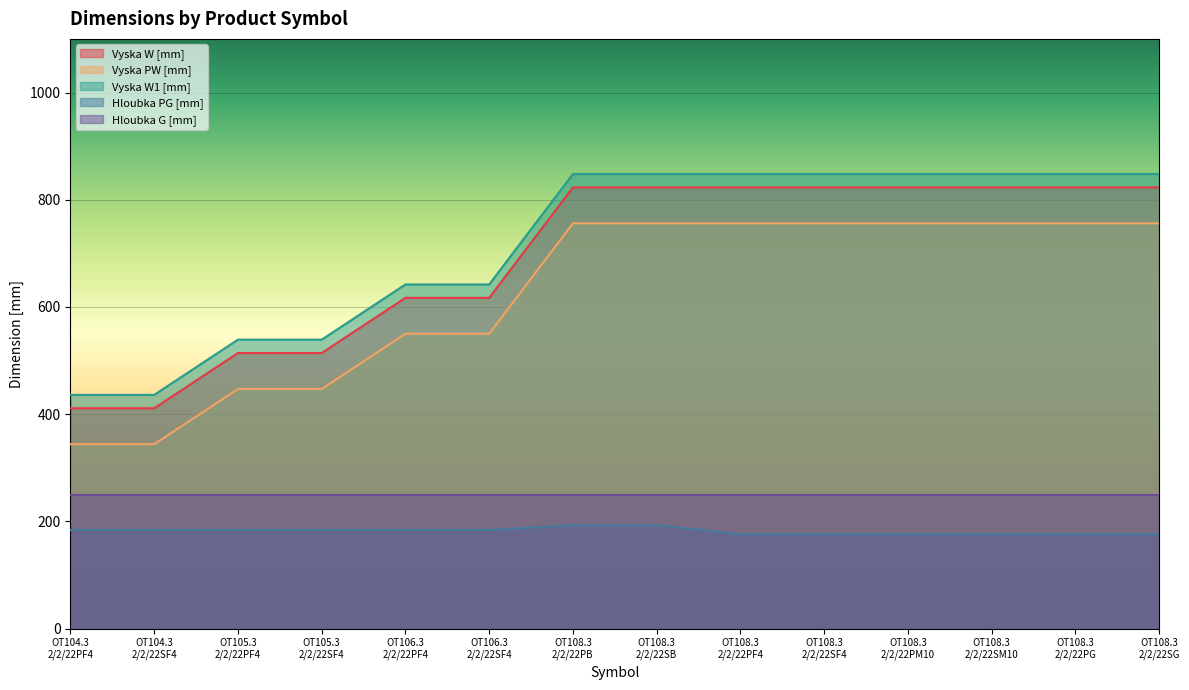

Which label corresponds to the smallest value in the chart?

OT108.3
2/2/22PF4